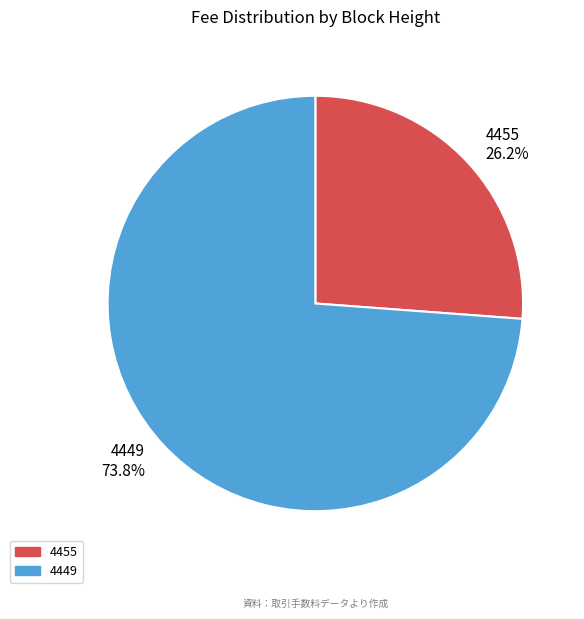

What percentage is the 4455 slice, to the nearest percent?

26%